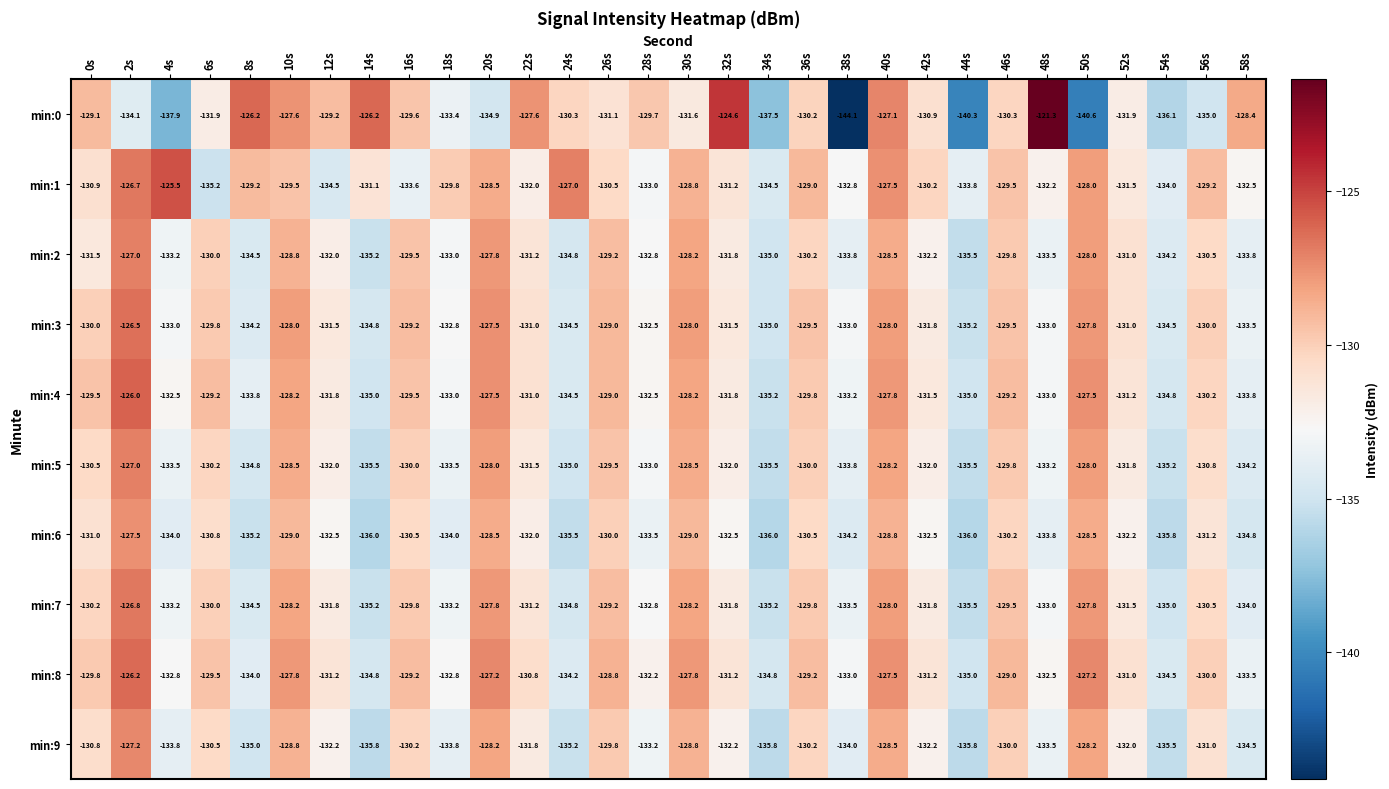

Is it true that min:4 equals -210.1 at 30s?

False